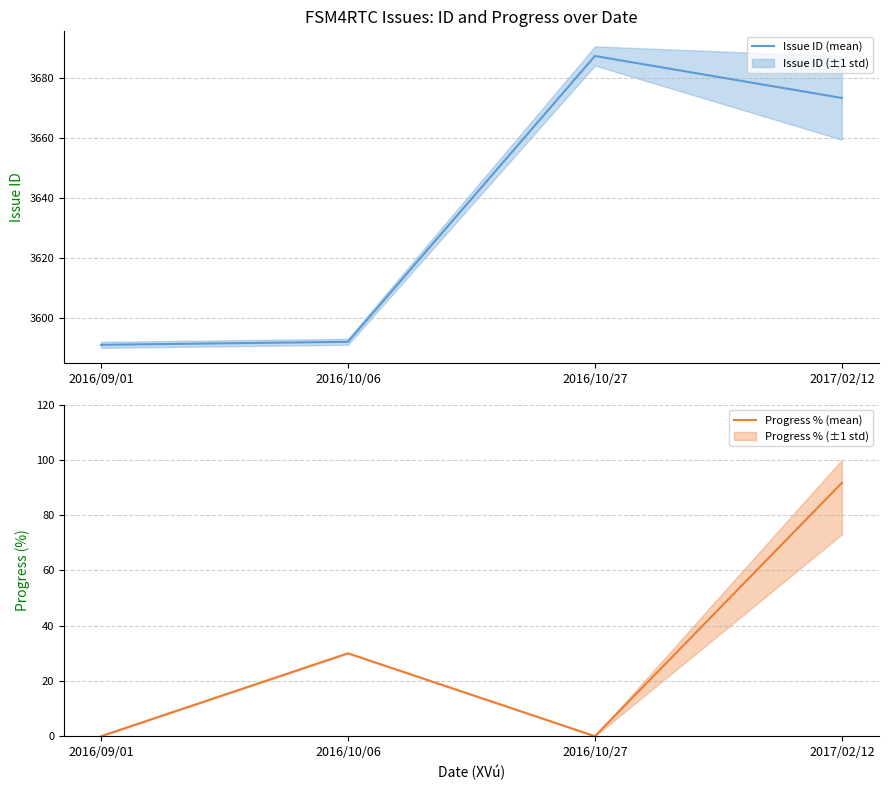

What is the spread (max minus min) of values at 2017/02/12?

3581.7